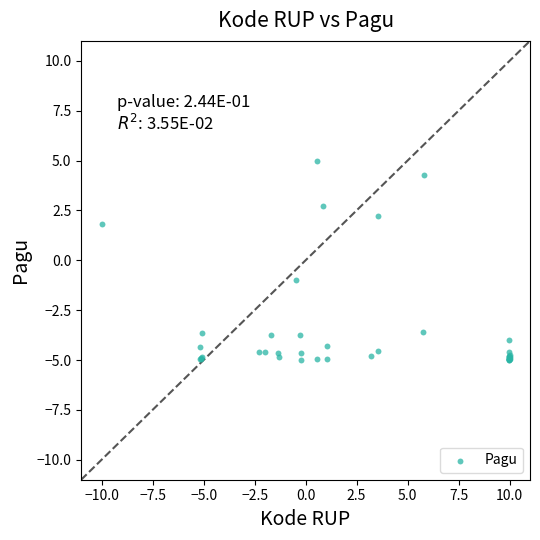

What Y value in the scatter plot is closest to 0?

-1.0